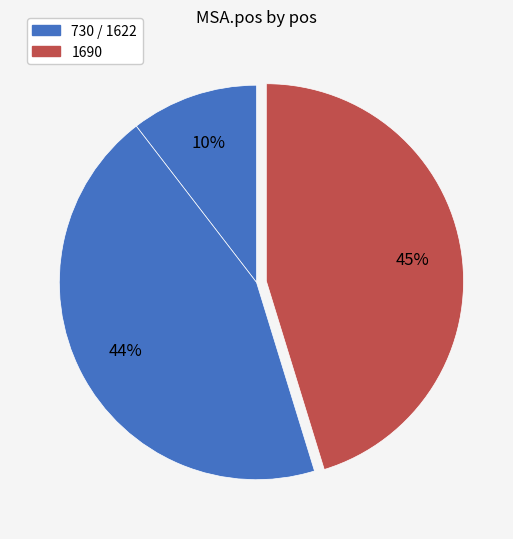

How many segments does this pie chart have?

3